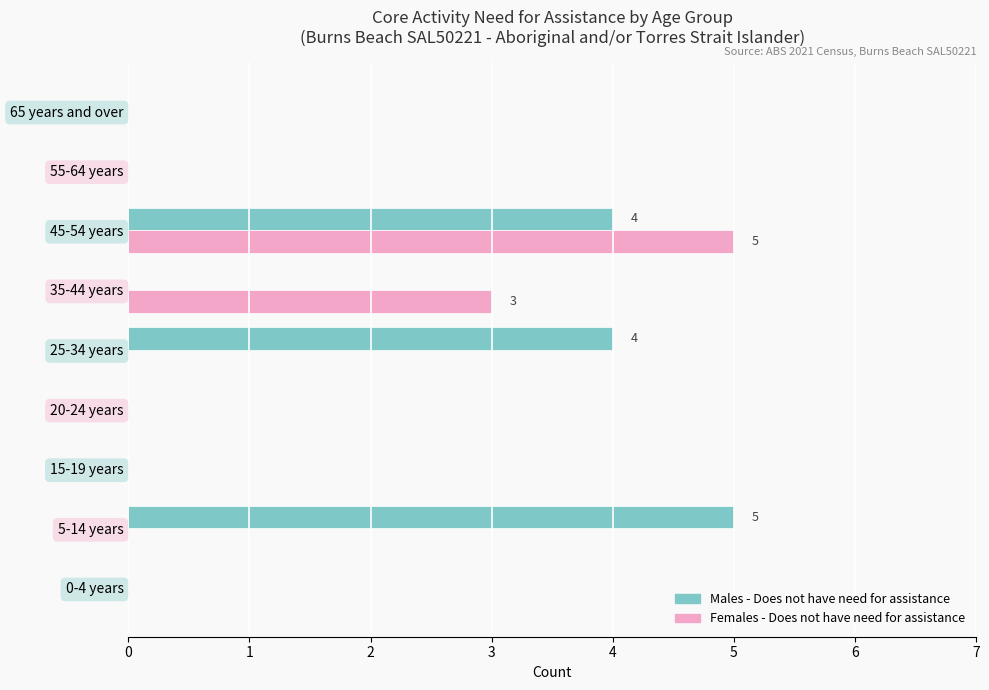

The value of Males - Does not have need for assistance at 65 years and over is 3. True or false?

False